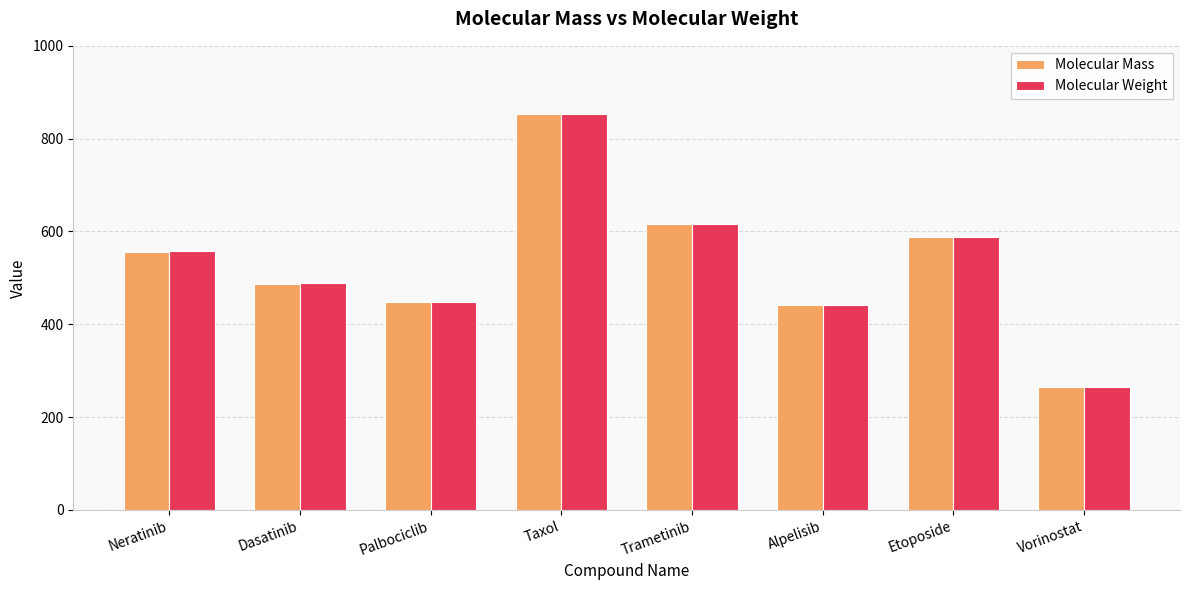

Which series has the largest range (max minus min)?

Molecular Weight